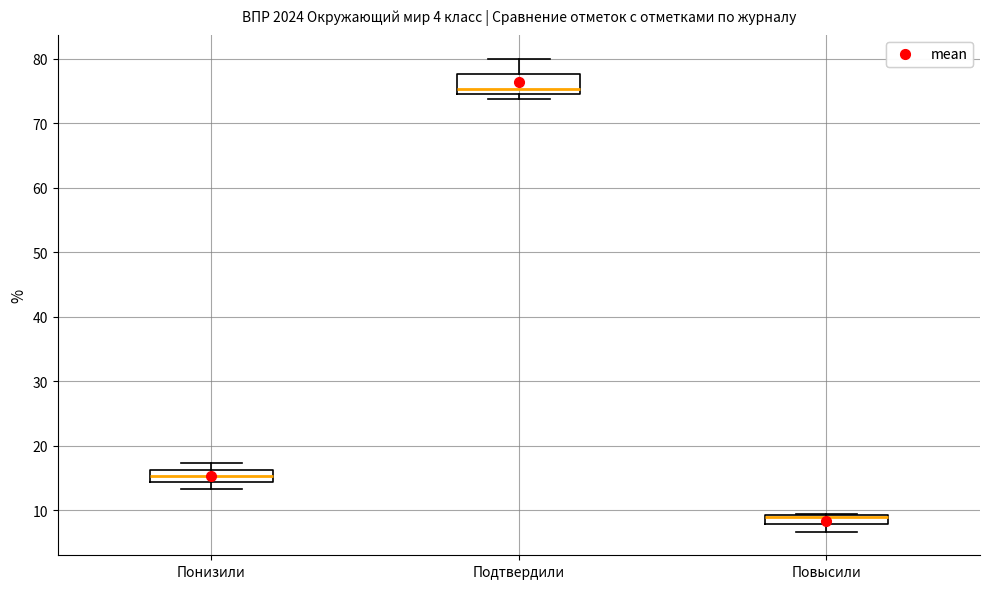

Where is the lower edge of the box for Понизили on the y-axis? The values are not printed on the chart, so give them approximately, as read against the axis.

14